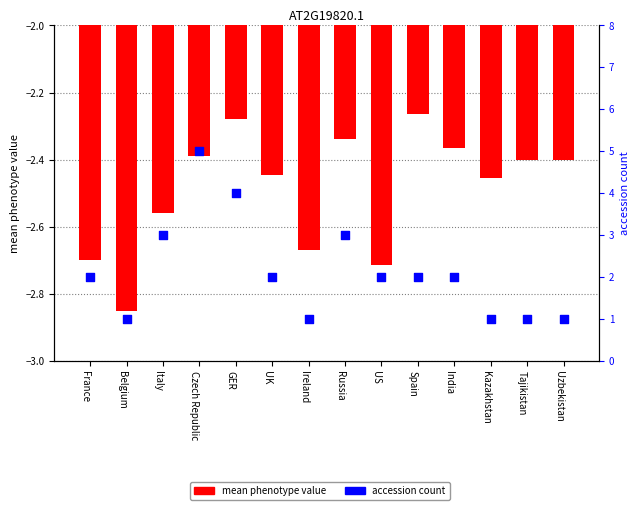

Which series has the largest total across all categories?

accession count